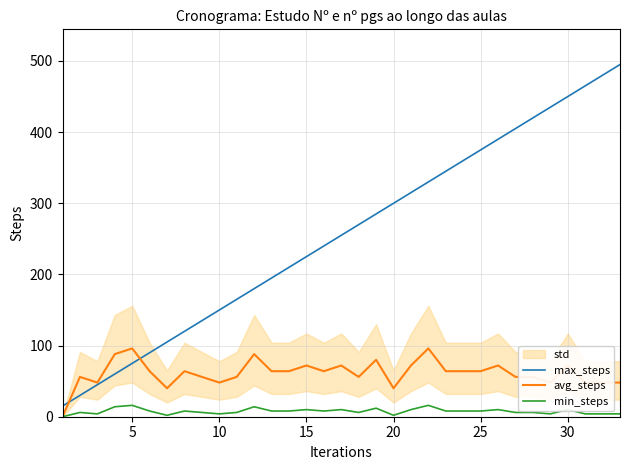

True or false: min_steps and max_steps intersect in this chart.

False